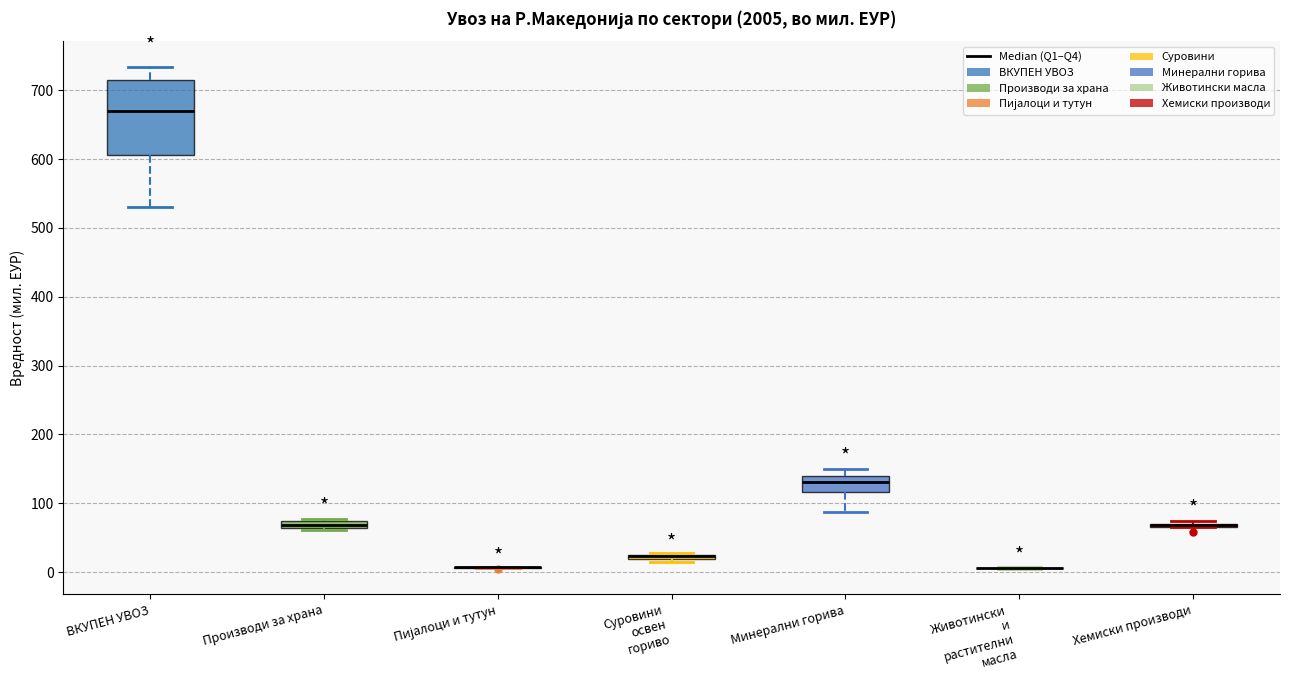

Where is the upper edge of the box for Минерални горива on the y-axis? The values are not printed on the chart, so give them approximately, as read against the axis.

140